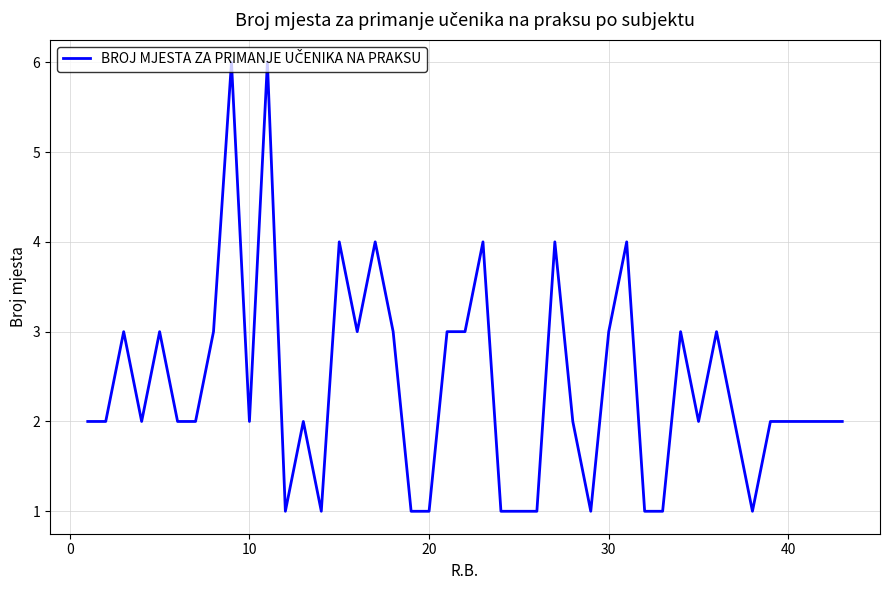

What is the greatest value displayed?

6